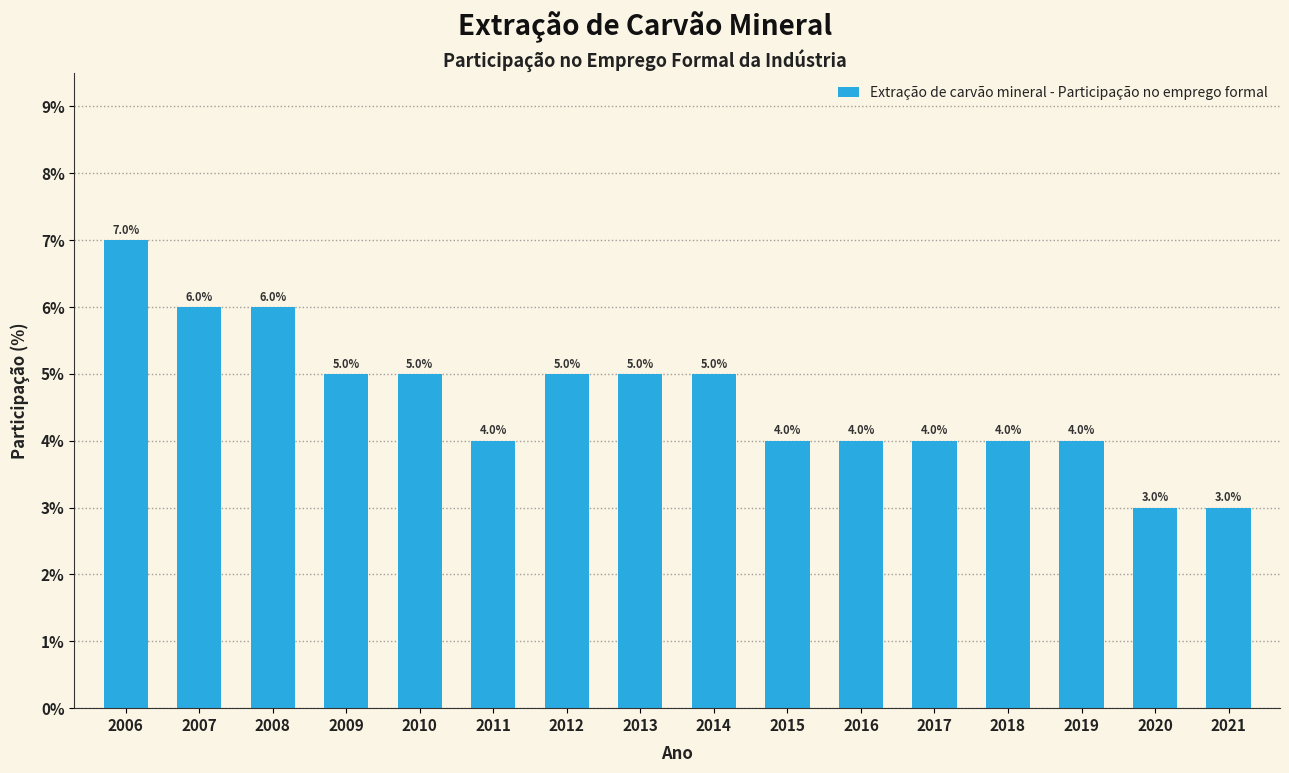

Reading left to right, list all the values displayed in this chart.

2006=0.1	2007=0.1	2008=0.1	2009=0.1	2010=0.1	2011=0.0	2012=0.1	2013=0.1	2014=0.1	2015=0.0	2016=0.0	2017=0.0	2018=0.0	2019=0.0	2020=0.0	2021=0.0